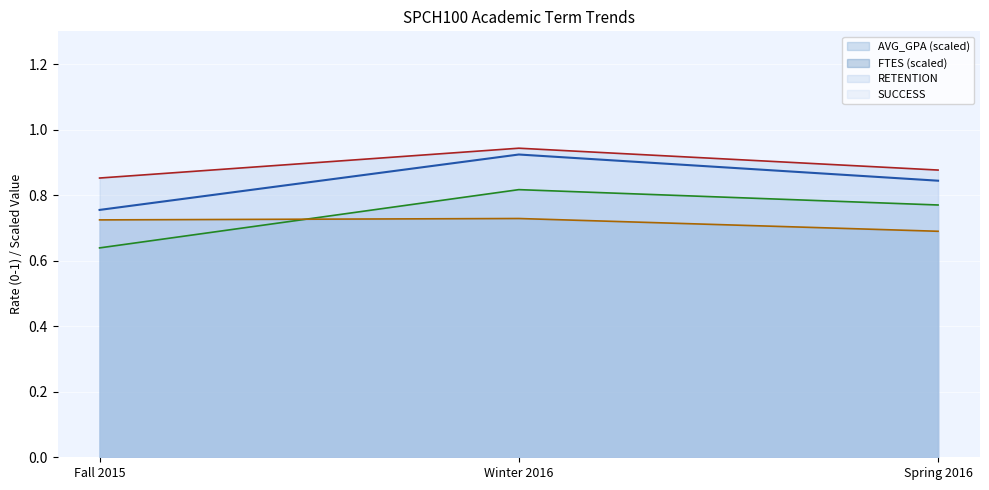

Which label corresponds to the largest value in the chart?

Winter 2016